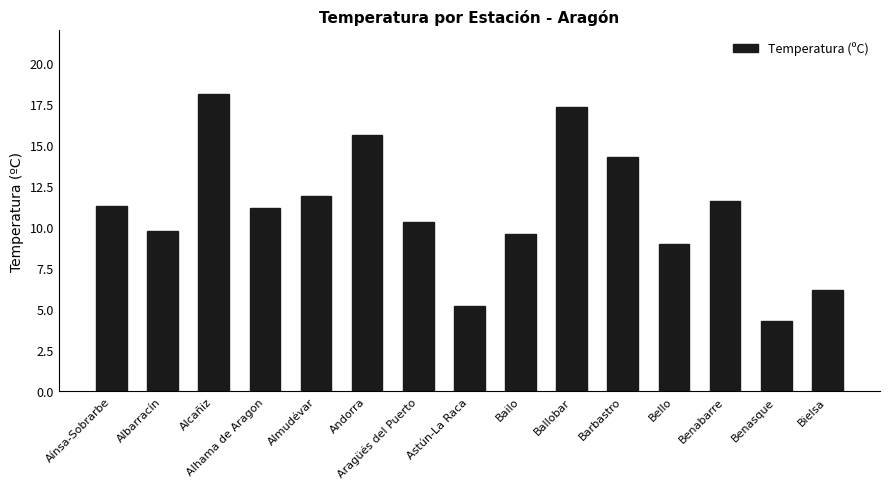

What position from the right is Bello?

4